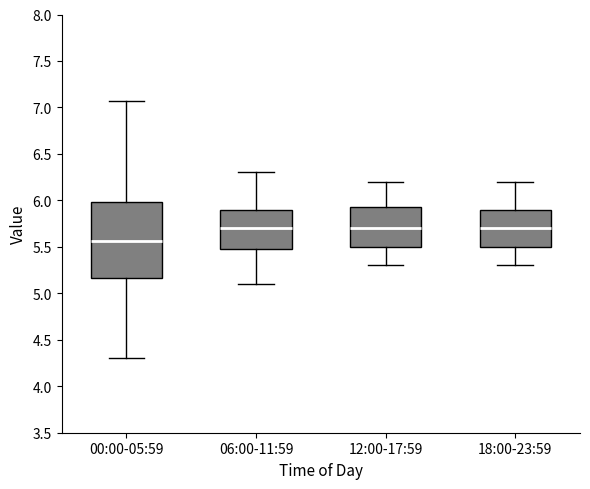

Which box is the tallest, from its lower edge to its upper edge?

00:00-05:59